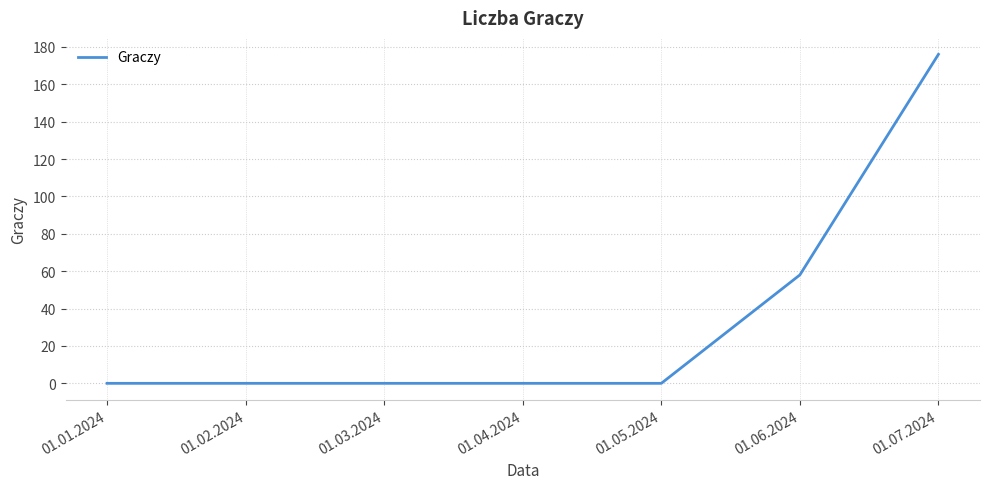

How many lines are shown in the chart?

1